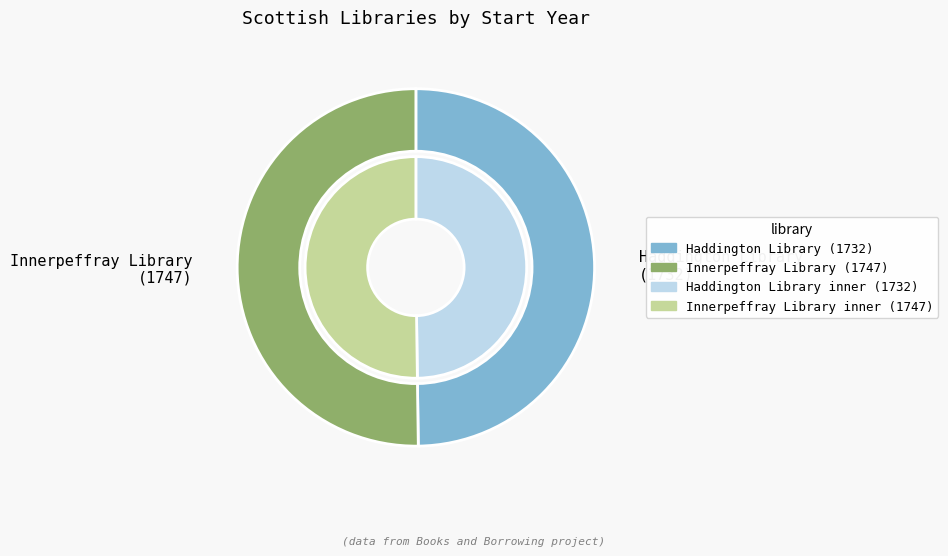

What is the change in value from Haddington Library to Innerpeffray Library?

+15